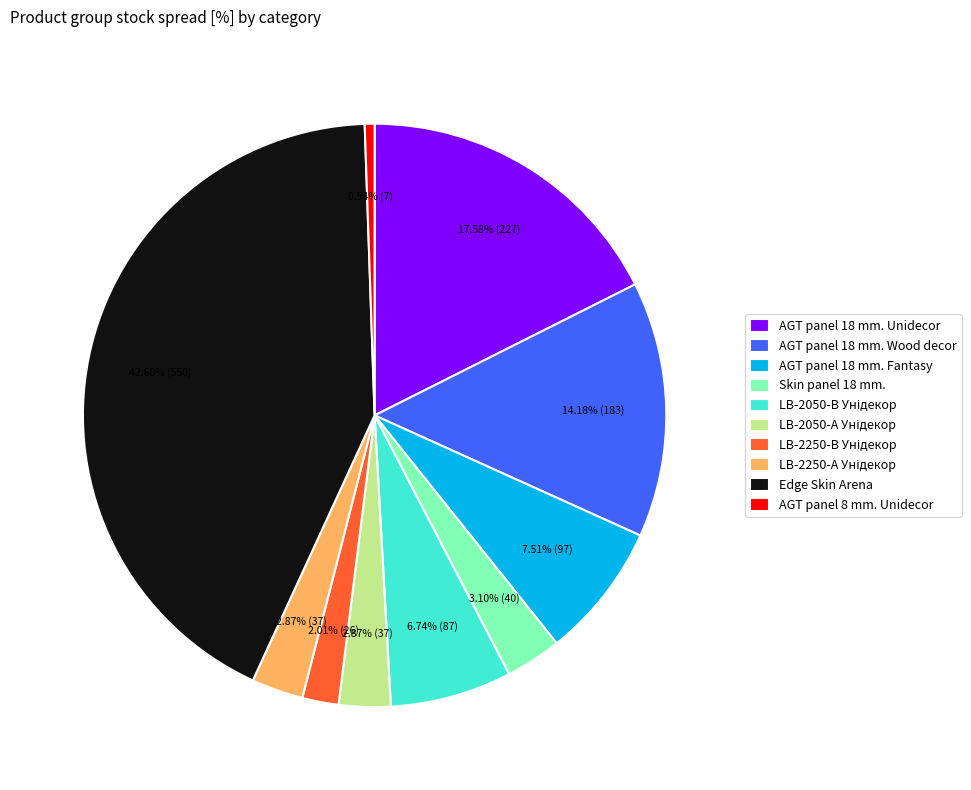

Which category has the biggest portion of the pie?

Edge Skin Arena